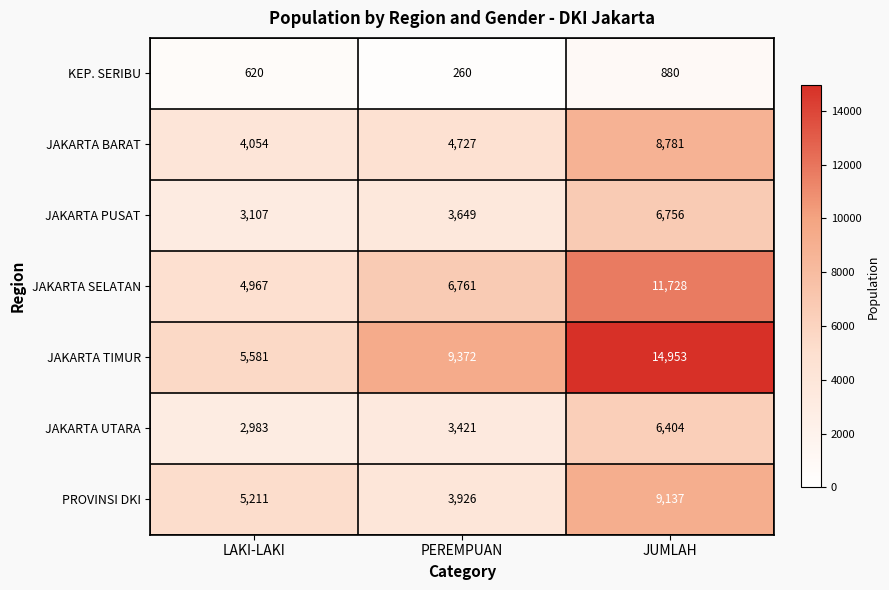

At how many categories does at least one series exceed 1851?

3